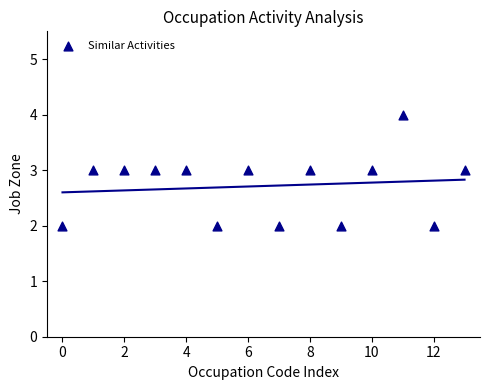

How many data points are displayed?

14